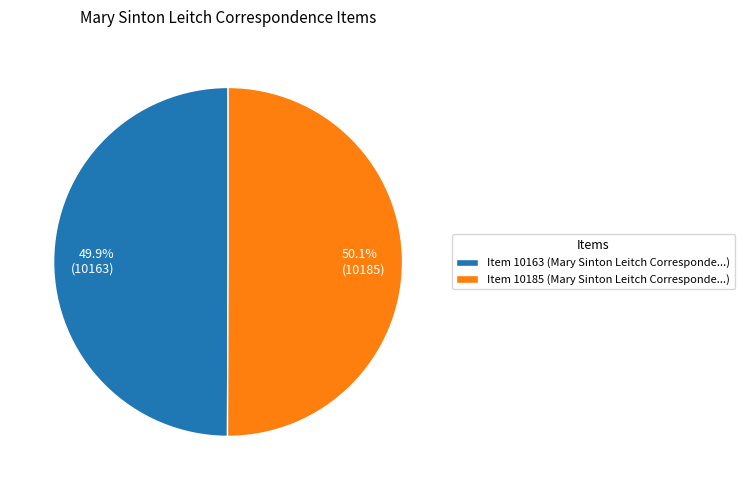

To the nearest percent, what is the average slice percentage?

50%